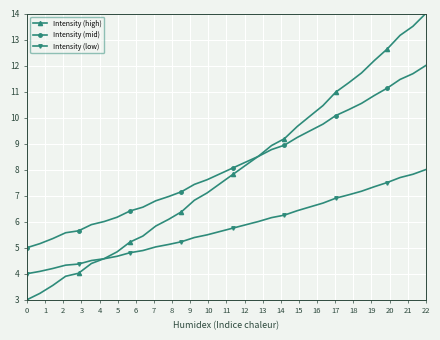

List the series in order of their peak value, highest first.

Intensity (high), Intensity (mid), Intensity (low)